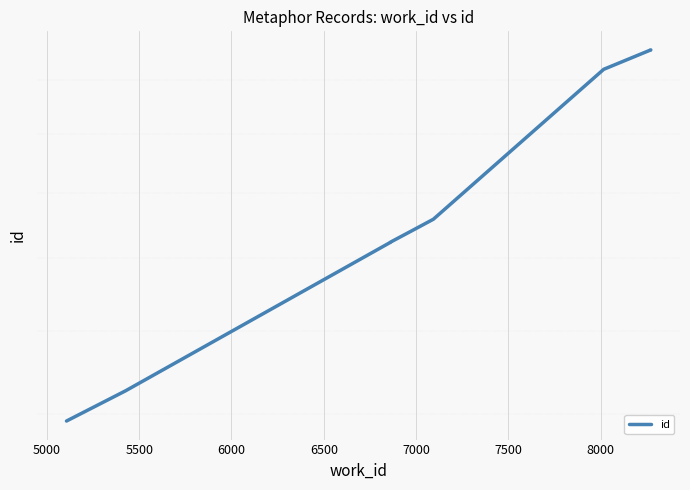

What is the sum of all values?

203188